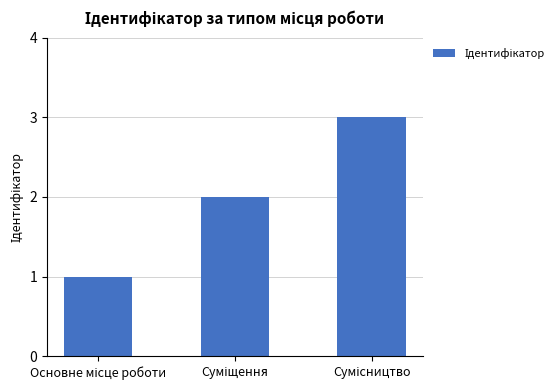

What is the greatest value displayed?

3